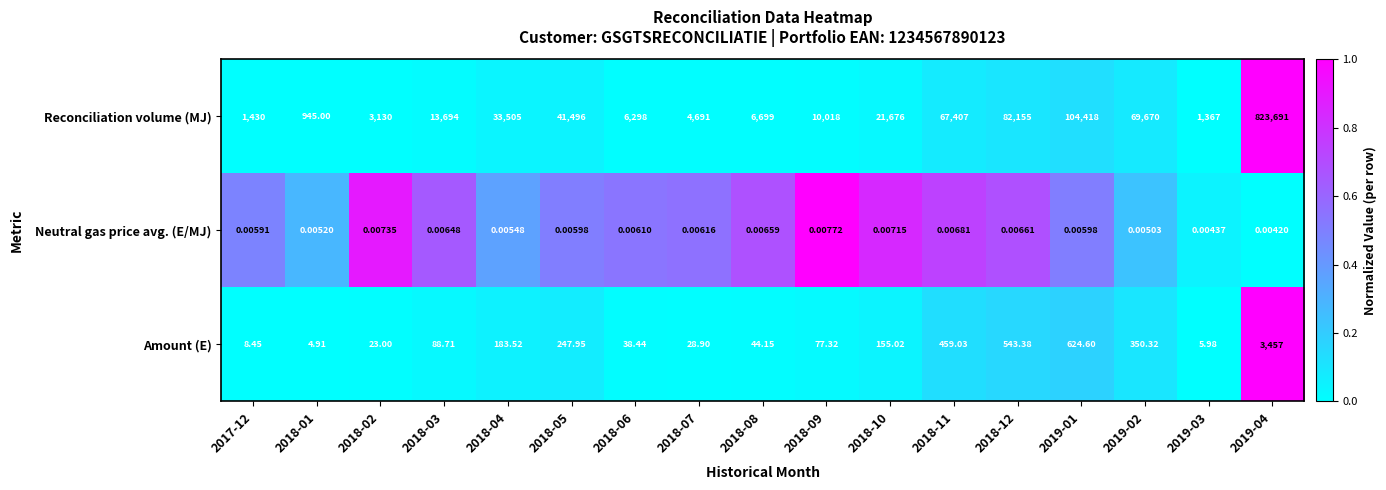

Rank the series by their maximum value, from highest to lowest.

Reconciliation volume (MJ), Amount (E), Neutral gas price avg. (E/MJ)